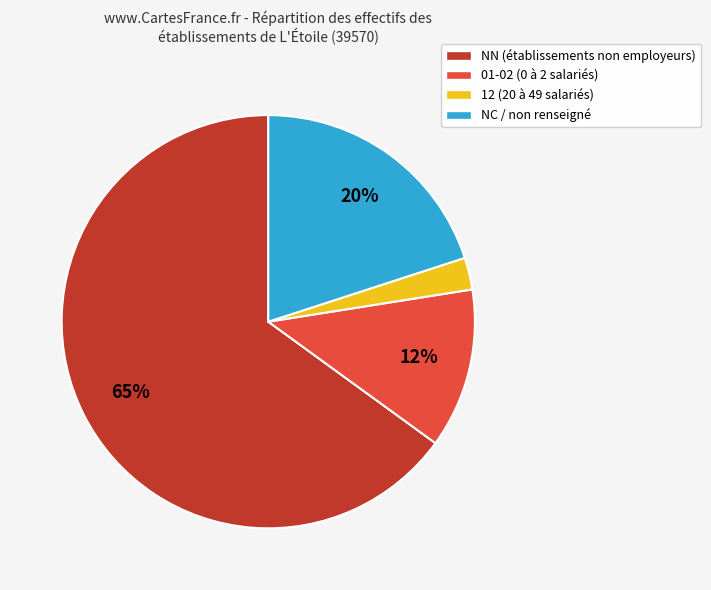

How many segments does this pie chart have?

4